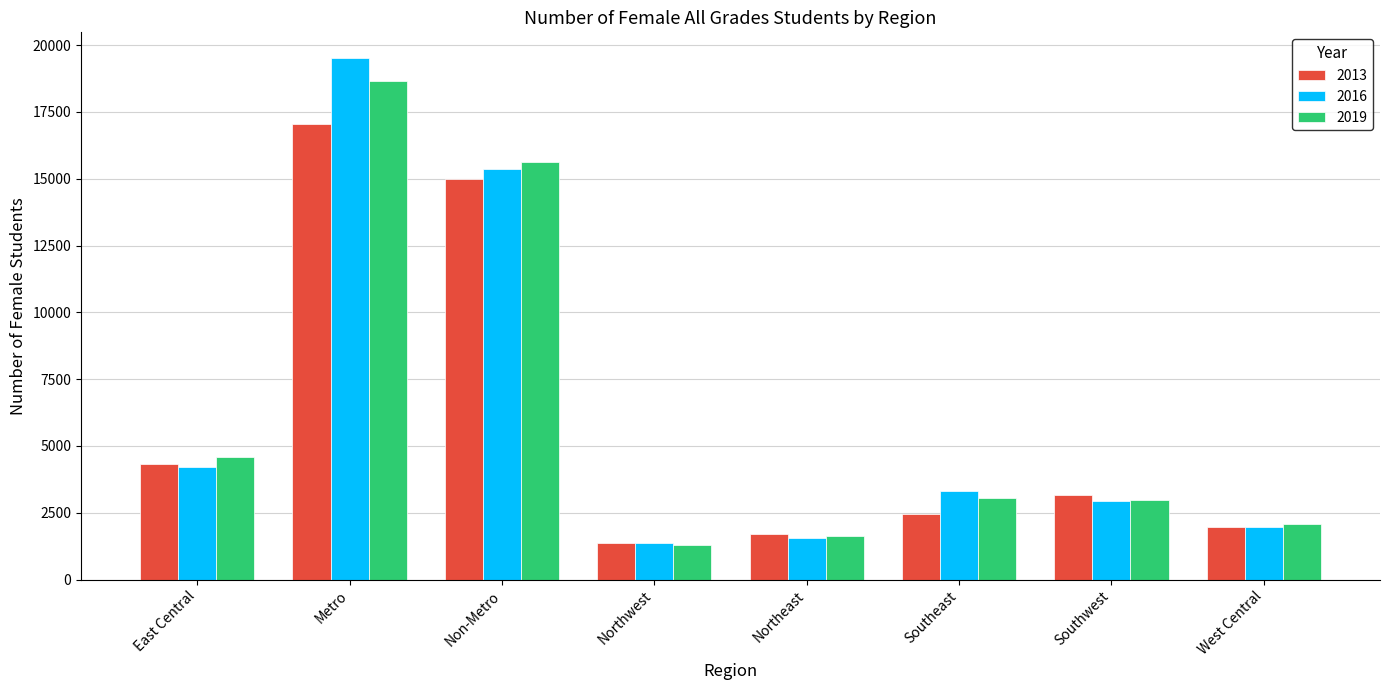

What position from the left is East Central?

1